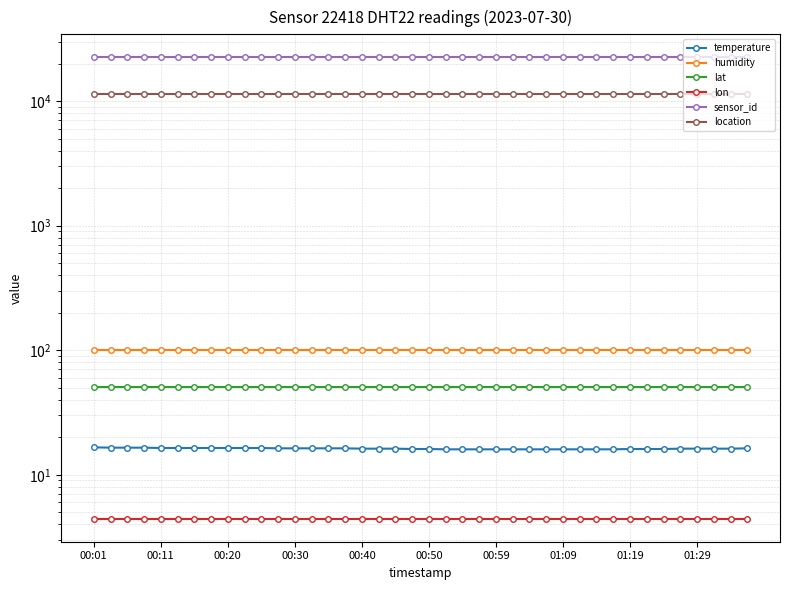

Which series has the largest total across all categories?

sensor_id